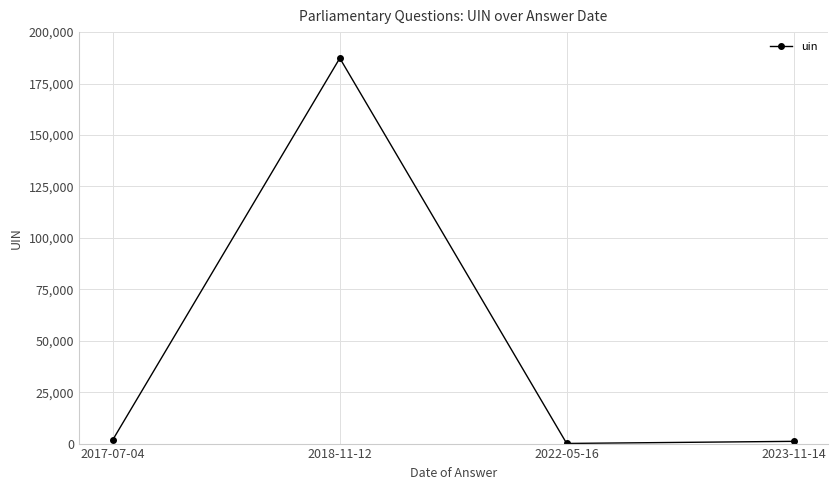

Does the chart display data point markers on the line(s)?

Yes